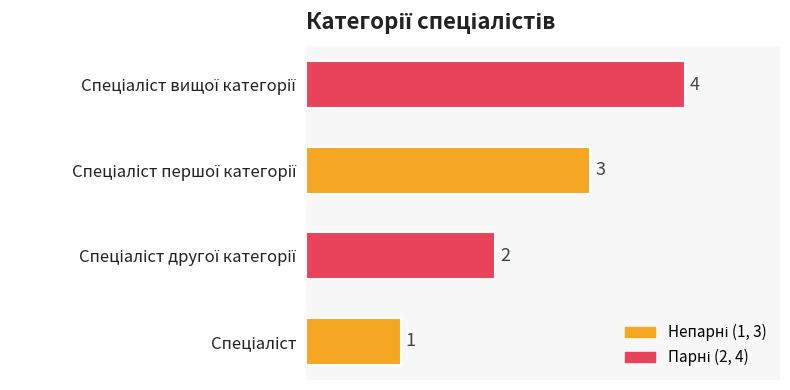

What is the difference between the maximum and minimum values?

3